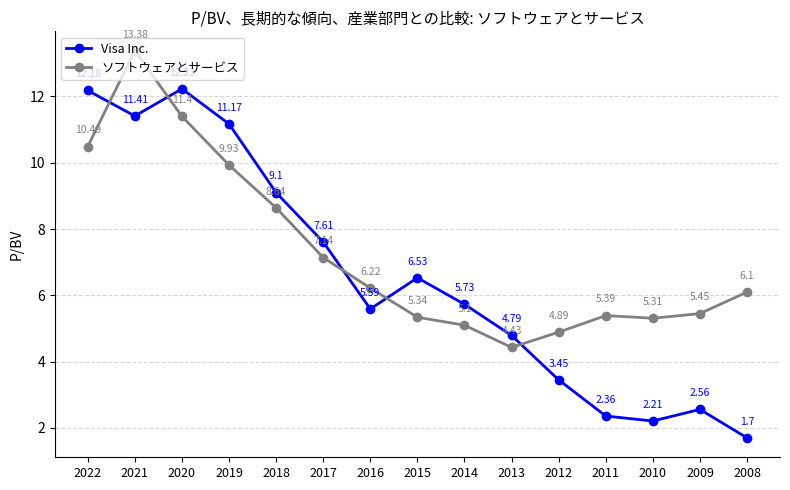

What is the sum of all Visa Inc. values?

98.6